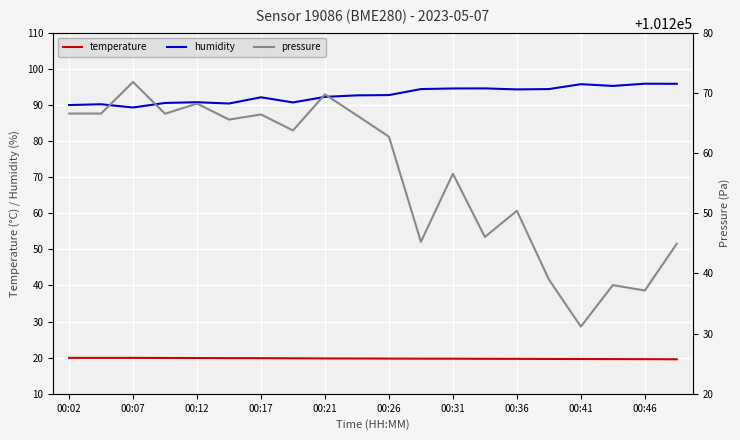

Count the temperature values in the range 19 to 20.

20